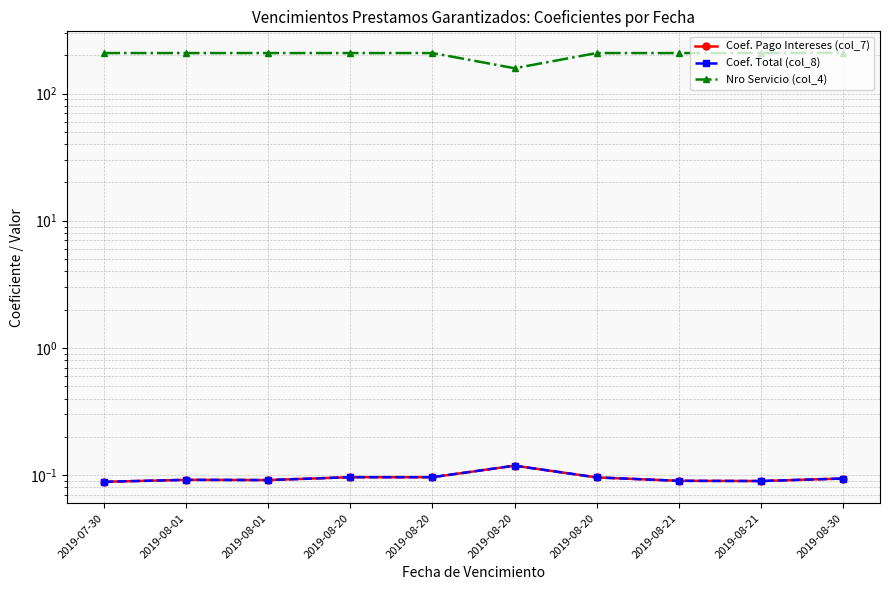

True or false: Coef. Pago Intereses (col_7) and Coef. Total (col_8) cross at least once.

False